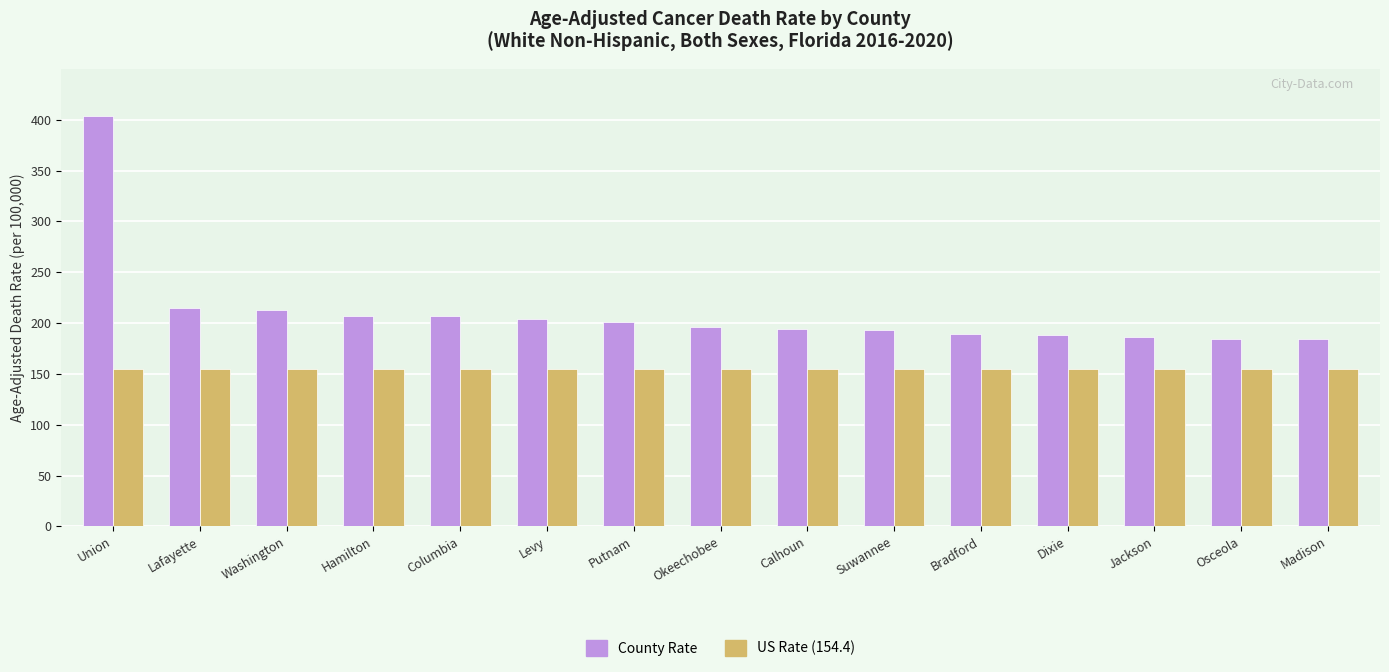

What is the difference between the highest and lowest values at Osceola?

29.8